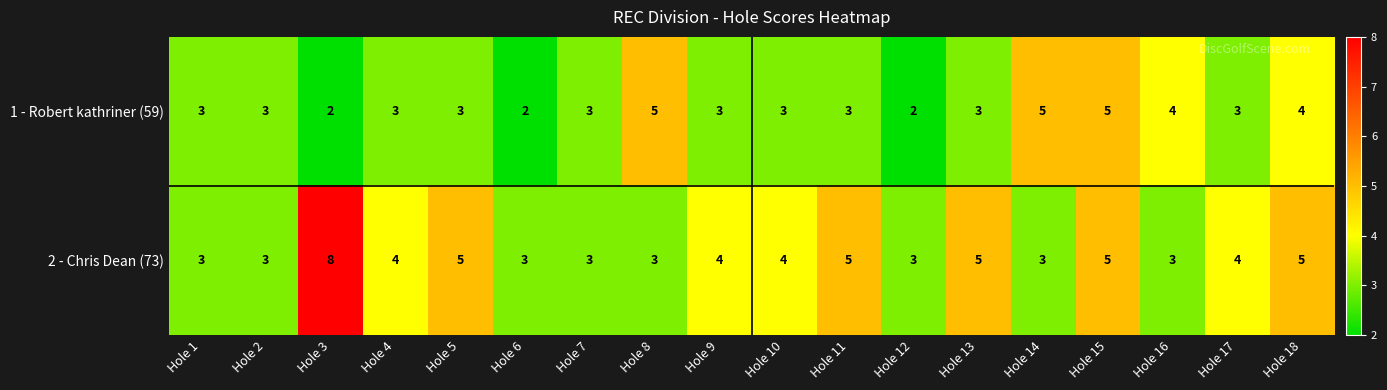

How many series are shown in this chart?

2